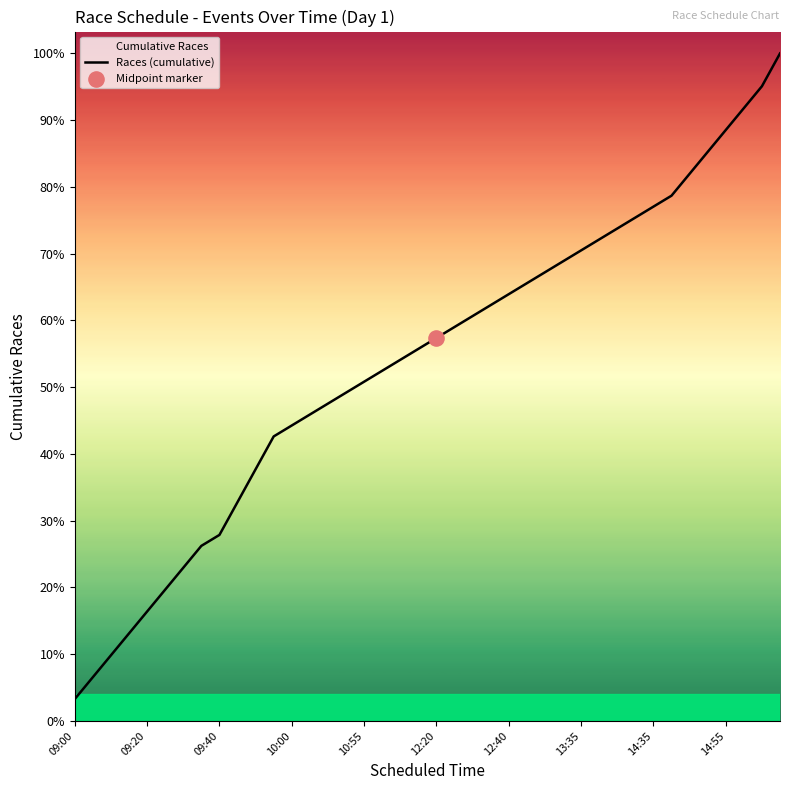

What is the ratio of the value at 10 to the value at 36?

0.4